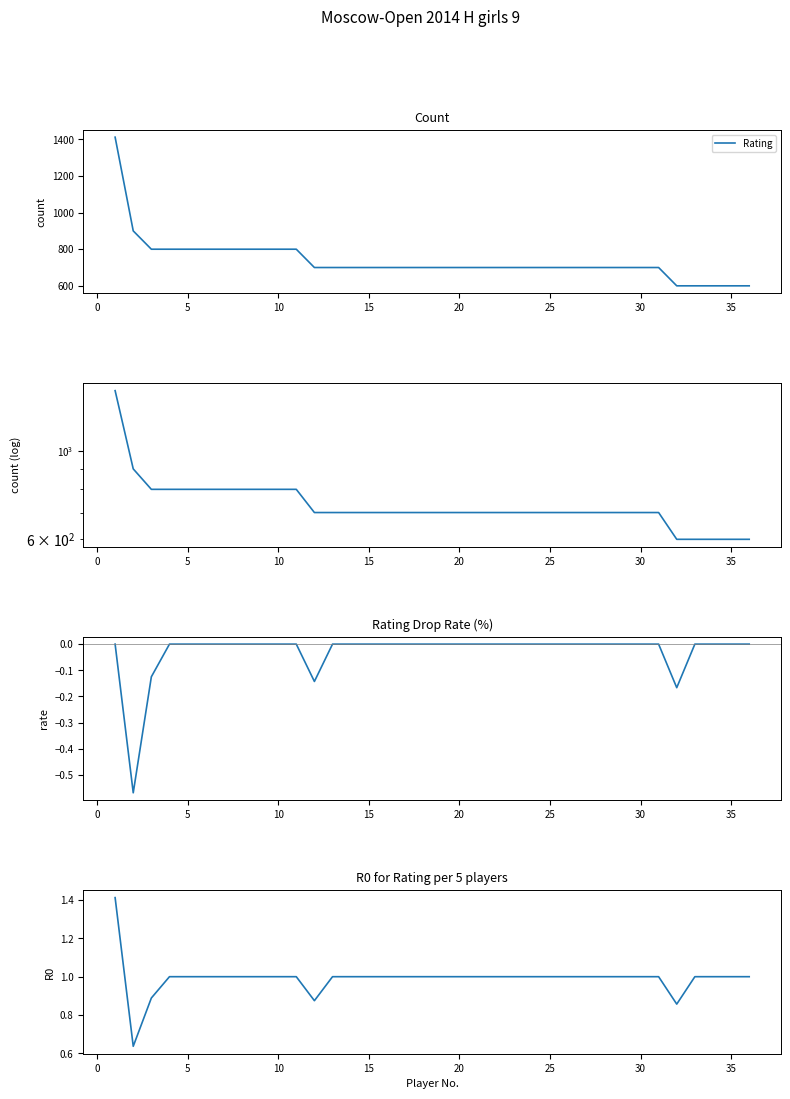

The Rating series shows 303.7 at 26. True or false?

False